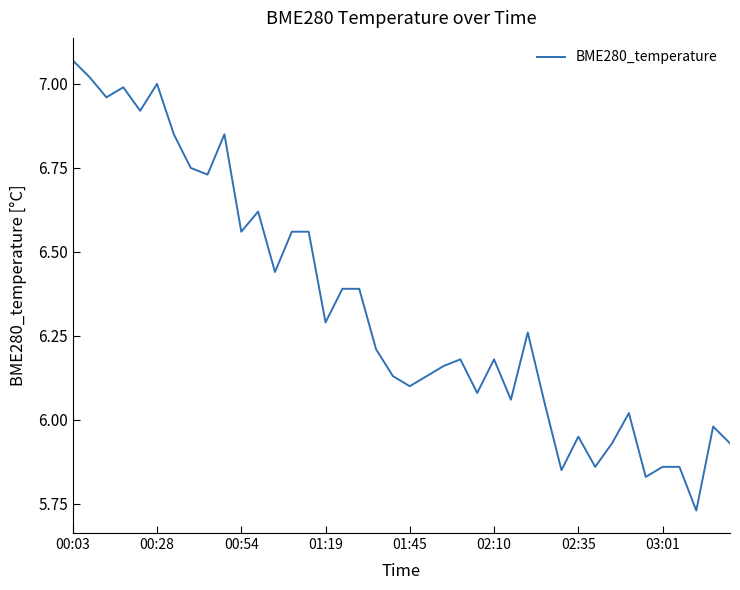

What is the difference between the maximum and minimum values?

1.3